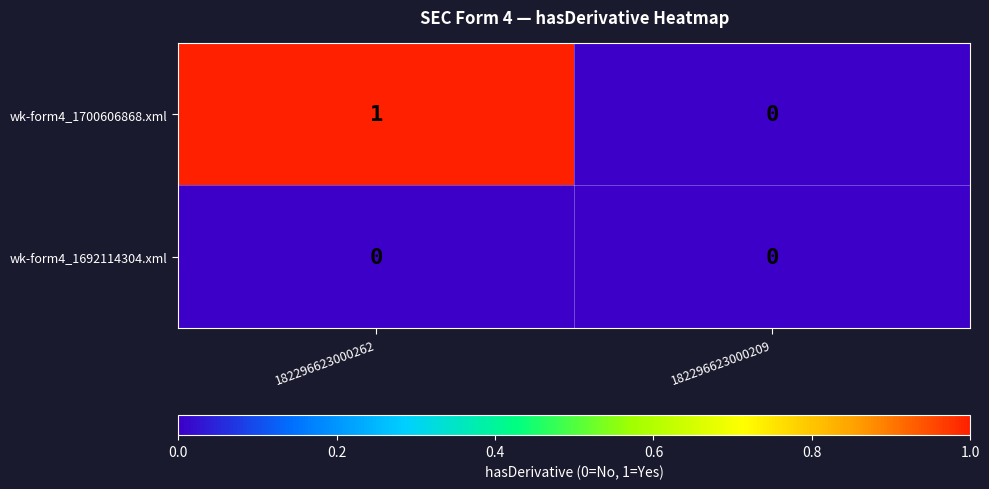

Reading left to right, list all the values displayed in this chart.

wk-form4_1700606868.xml: 182296623000262=1	182296623000209=0
wk-form4_1692114304.xml: 182296623000262=0	182296623000209=0